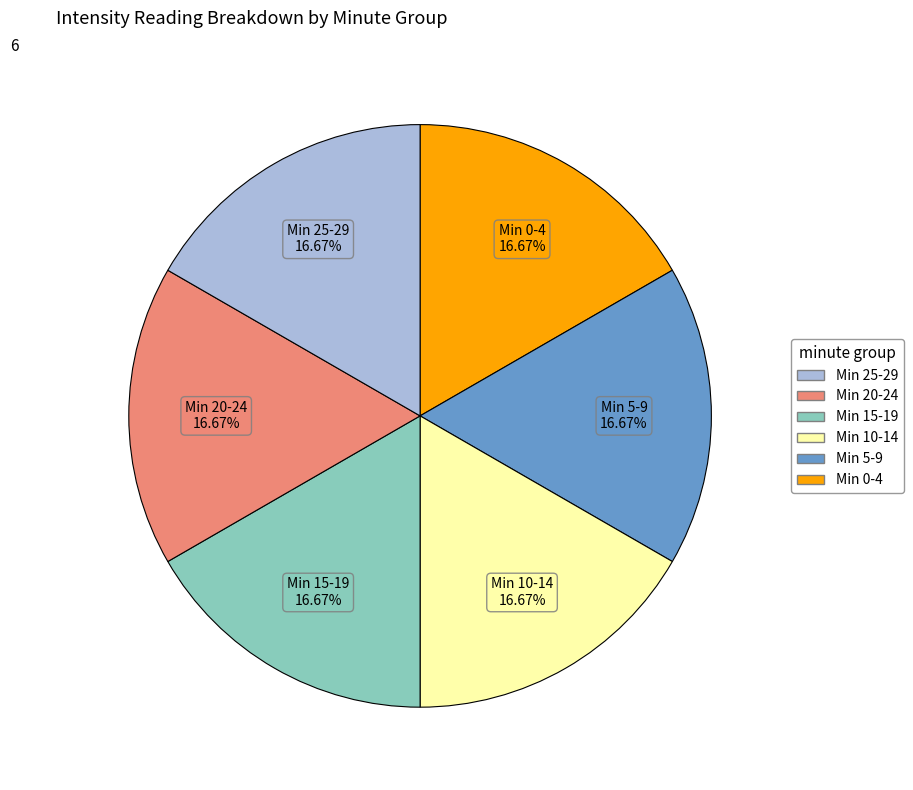

Does any single category account for the majority?

No